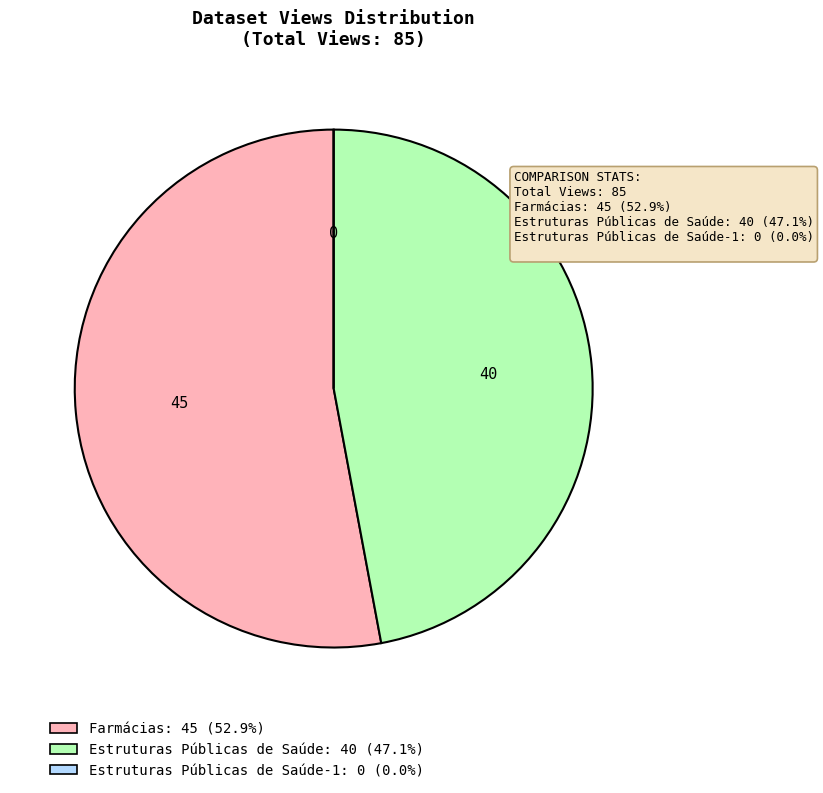

Is there a majority slice in this chart?

Yes